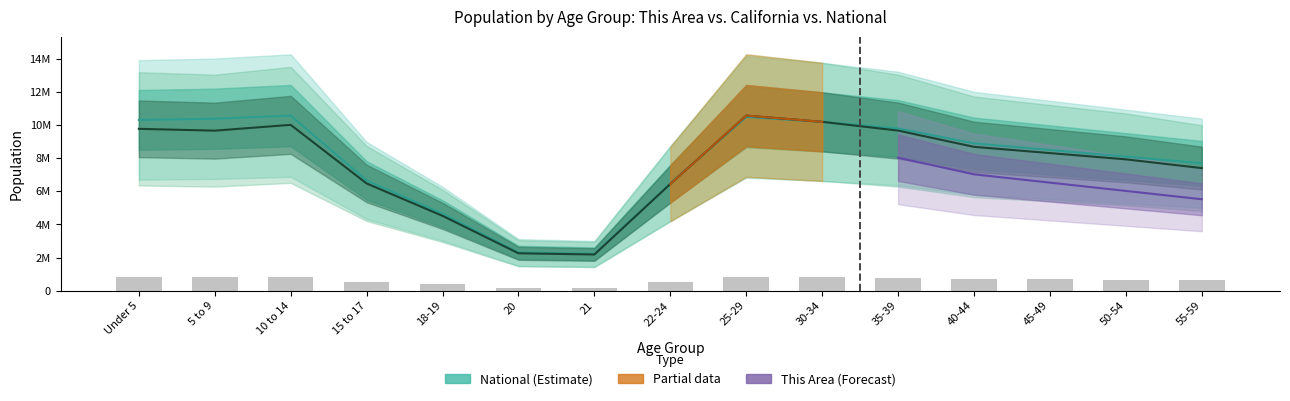

At how many categories does at least one series exceed 8696756?

7